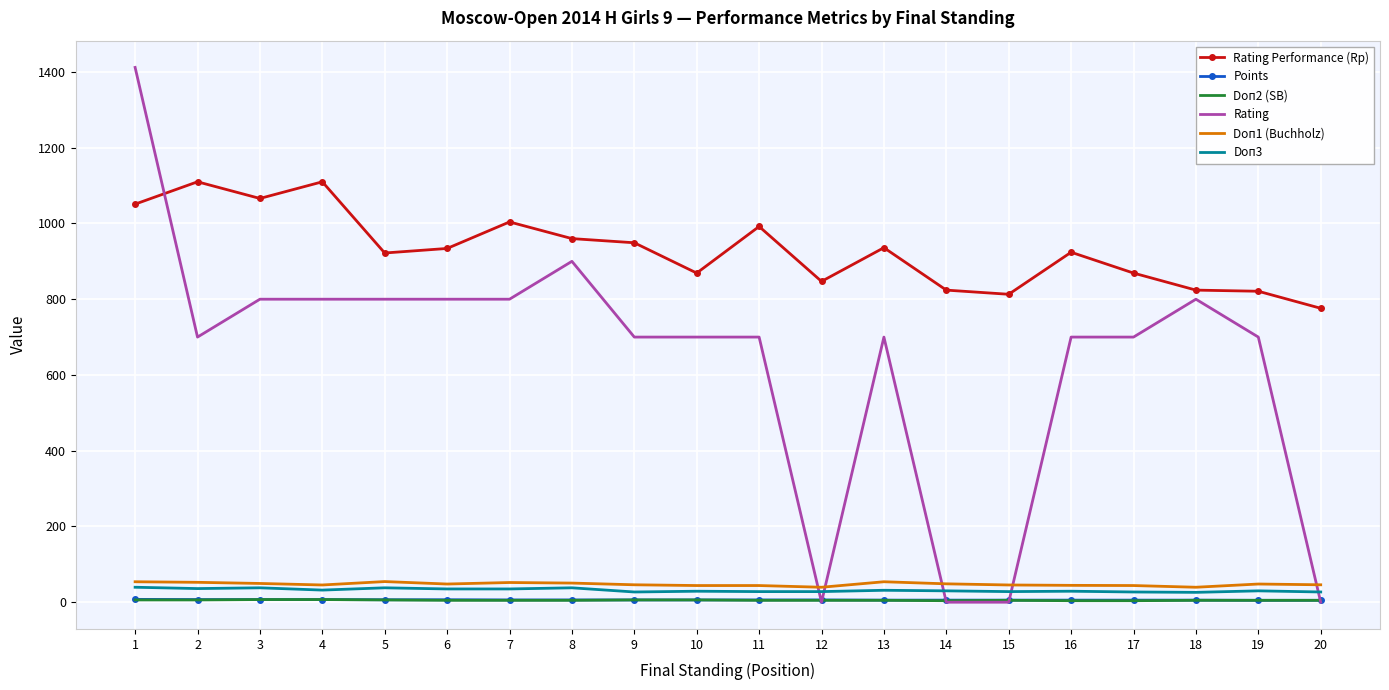

The value of Doп2 (SB) at 7 is 5.0. True or false?

True